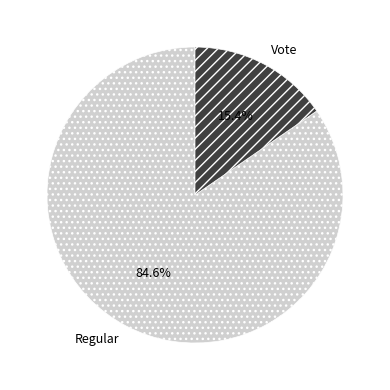

To the nearest percent, what percentage of the pie is Vote?

15%